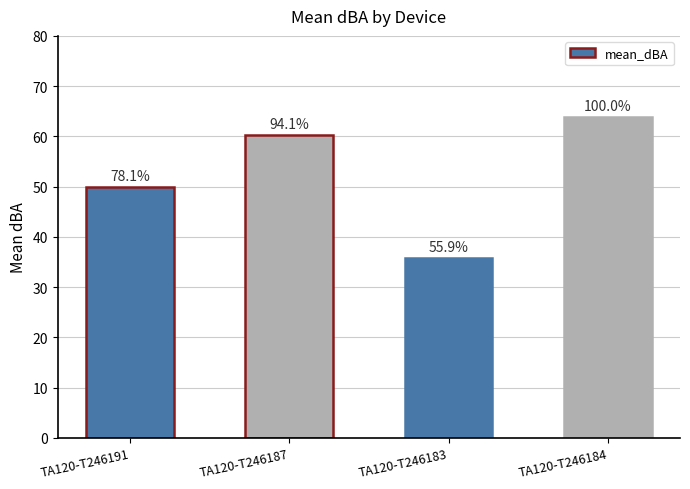

How many bars are there in total?

4